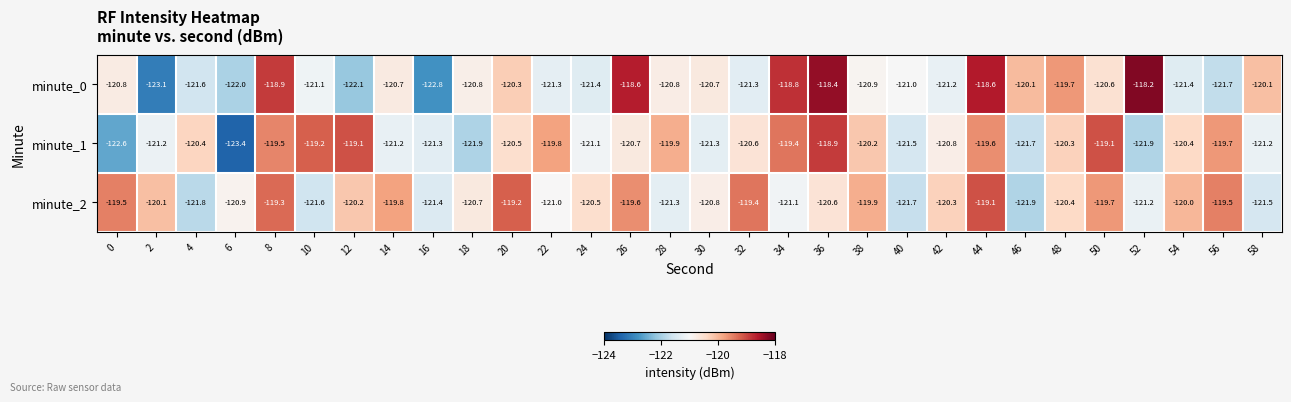

What is the total value across all series at 36?

-357.9